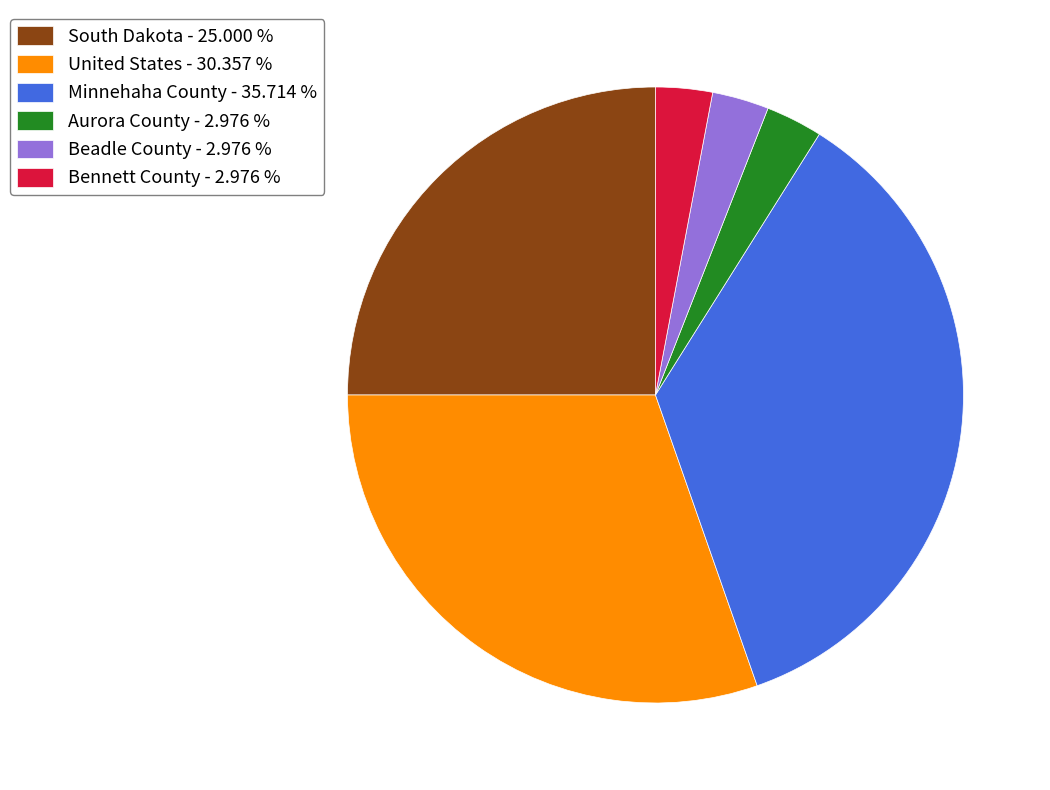

Combined, do Minnehaha County - 35.714 % and United States - 30.357 % account for over 50%?

Yes